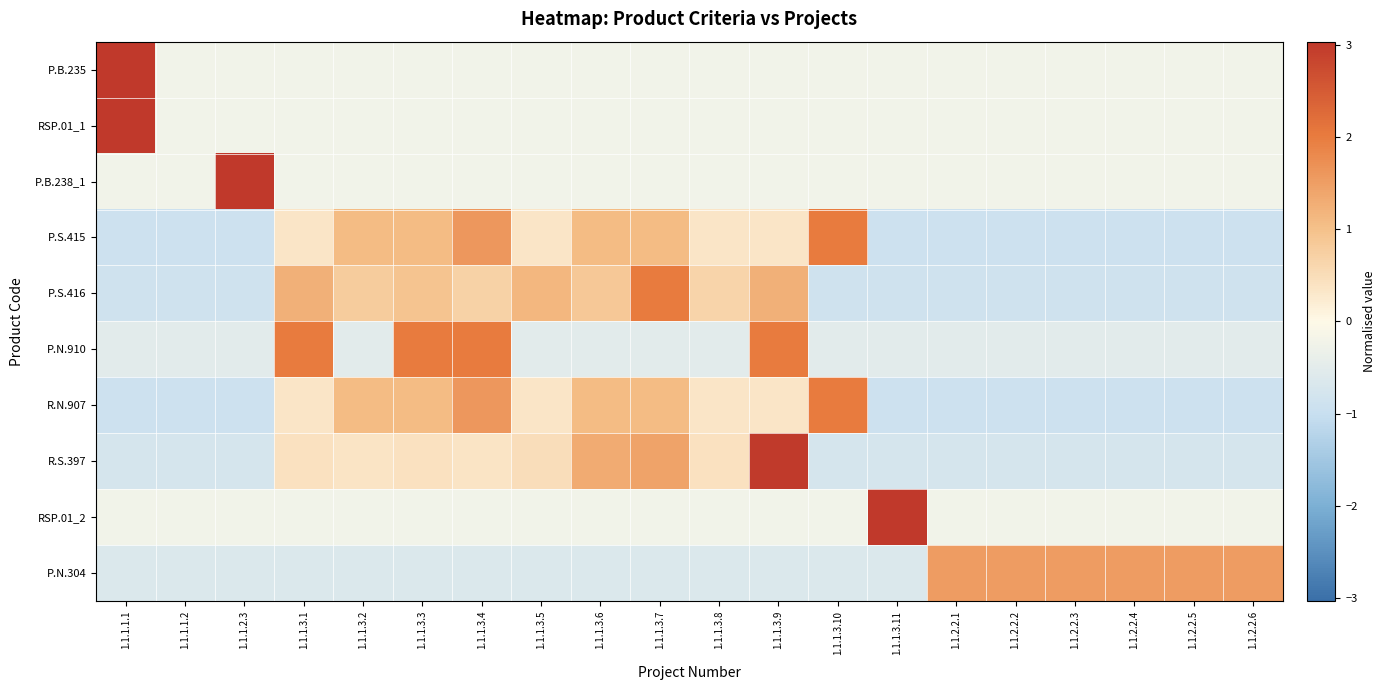

Which category has the highest value across all series?

1.1.1.3.11